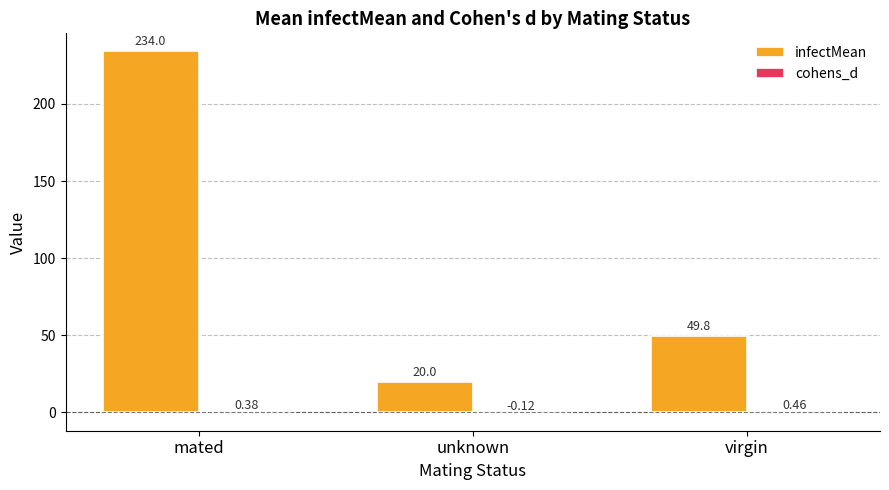

At which category is the sum across all series the highest?

mated